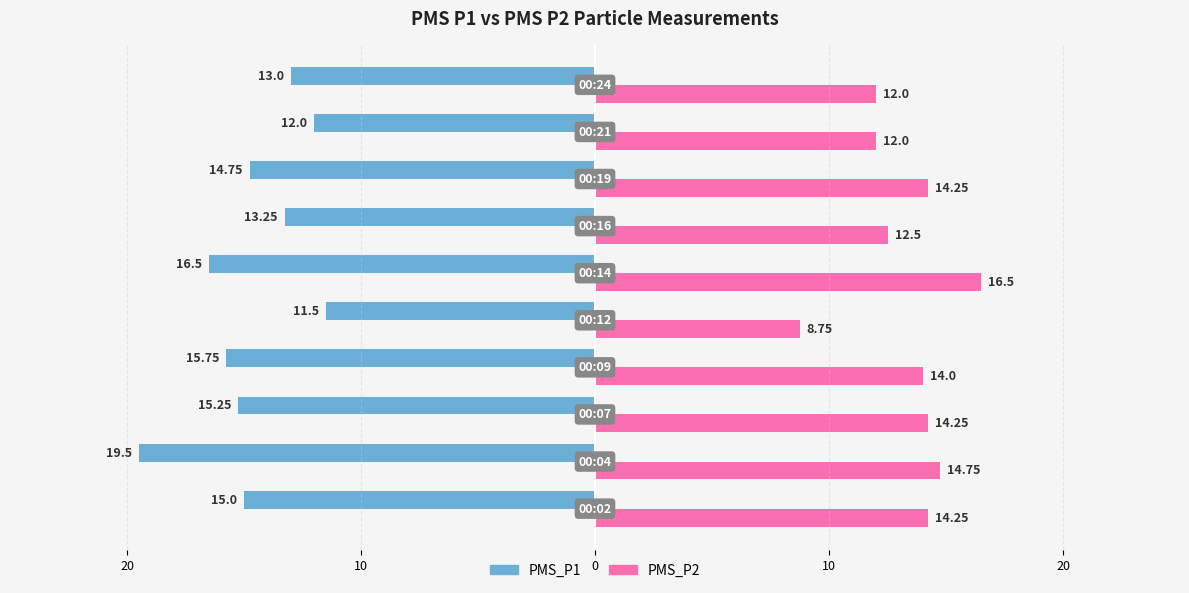

What are all the series names shown in the legend?

PMS_P1, PMS_P2